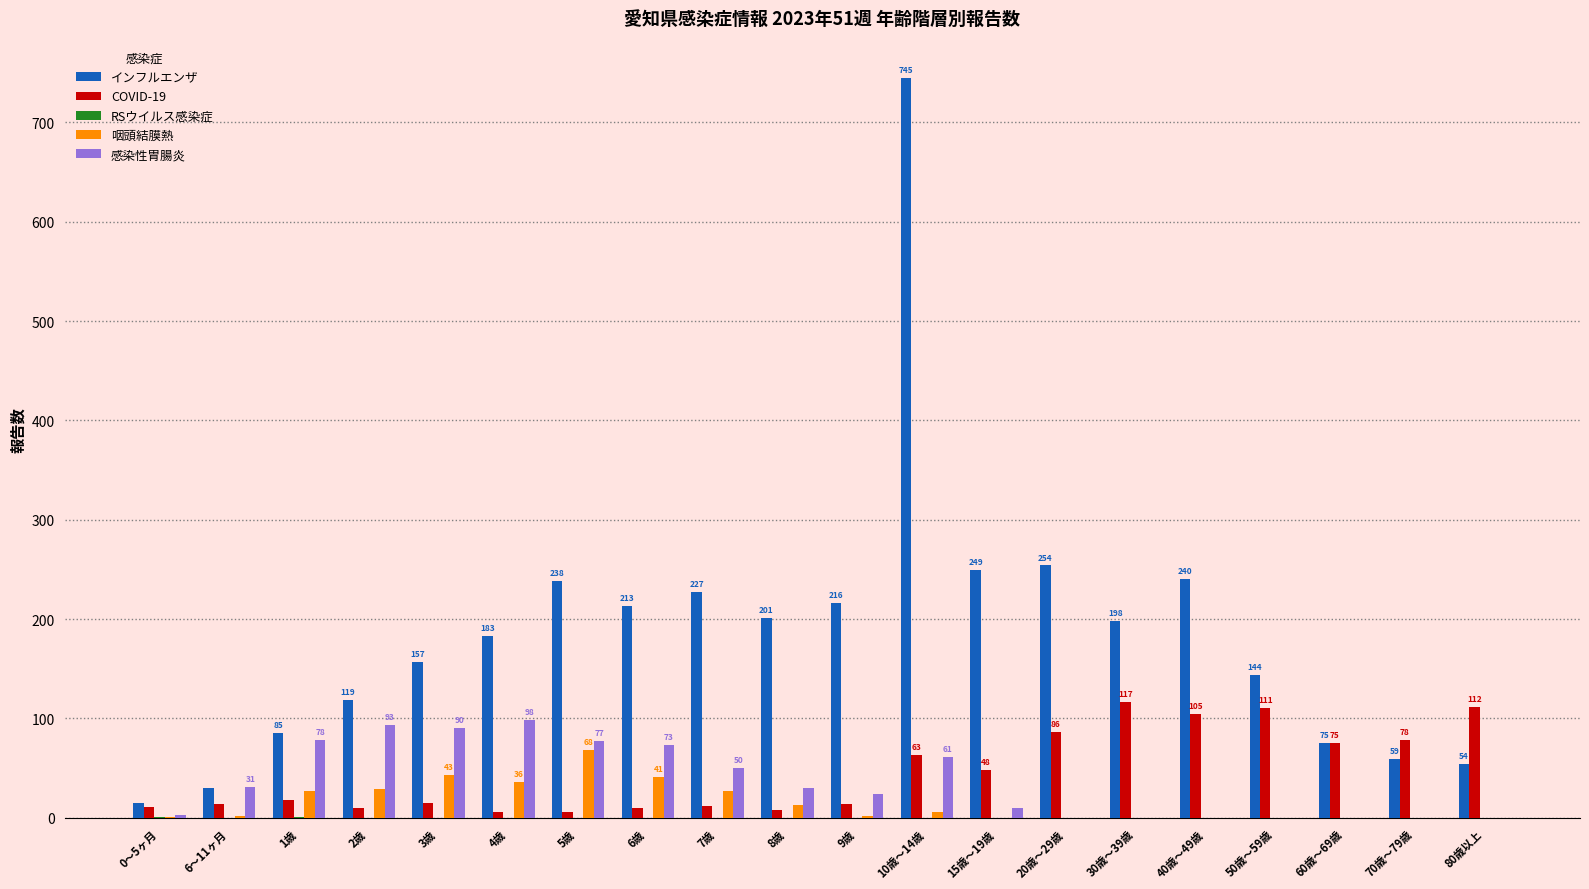

What is the approximate value of インフルエンザ at 3歳?

157